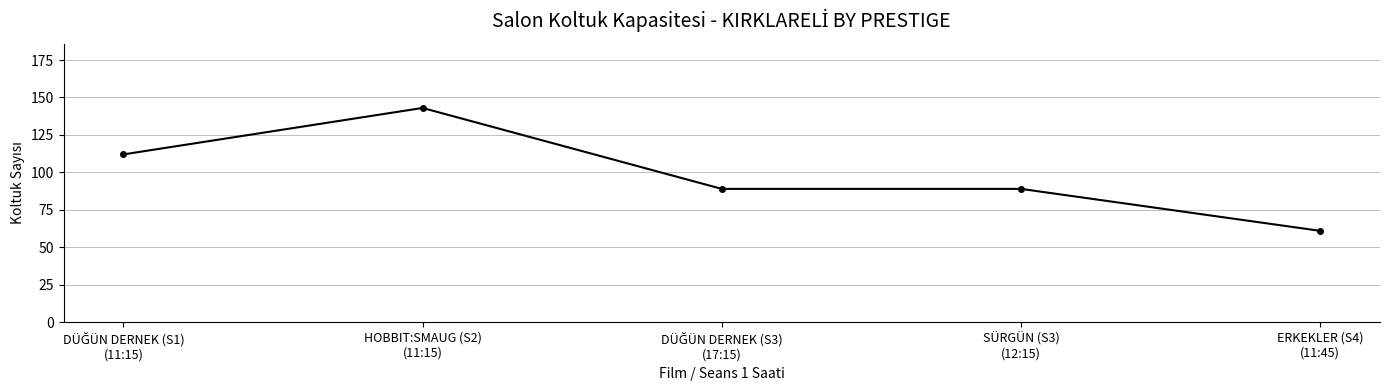

Reading left to right, list all the values displayed in this chart.

112	143	89	89	61